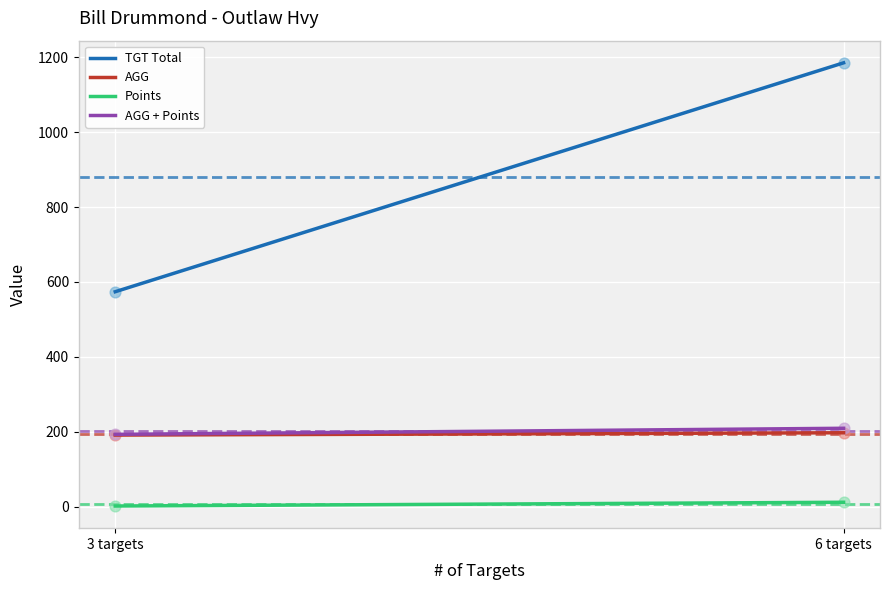

What are all the series names shown in the legend?

TGT Total, AGG, Points, AGG + Points